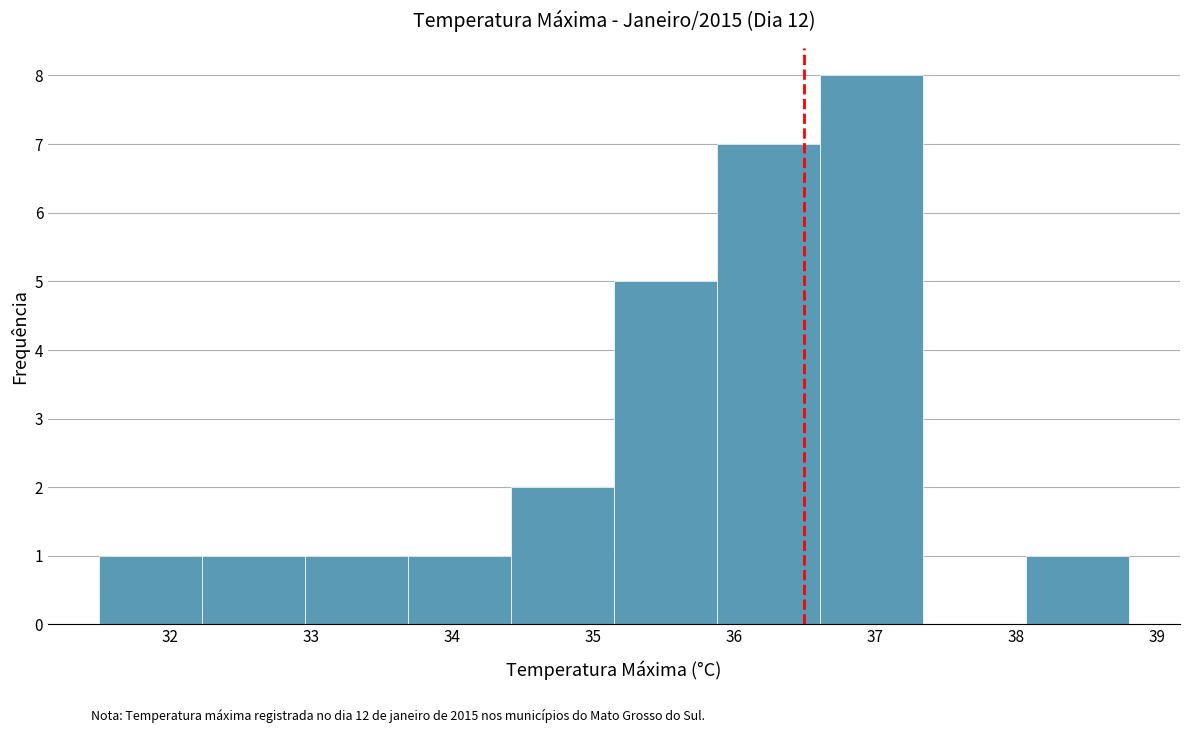

Over which range of the x-axis is the bar tallest?

36.61 to 37.34